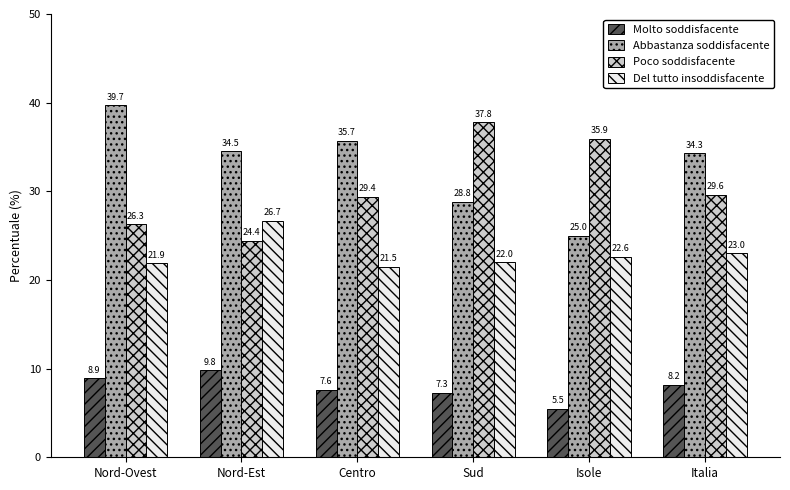

Which series has the largest range (max minus min)?

Abbastanza soddisfacente